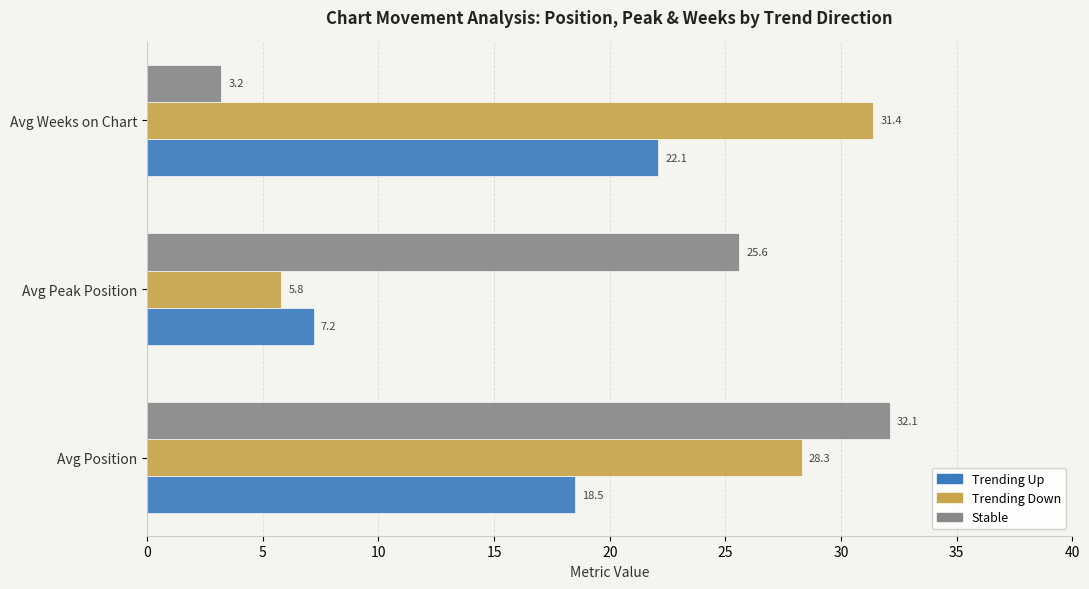

What is the minimum value shown in the chart?

3.2